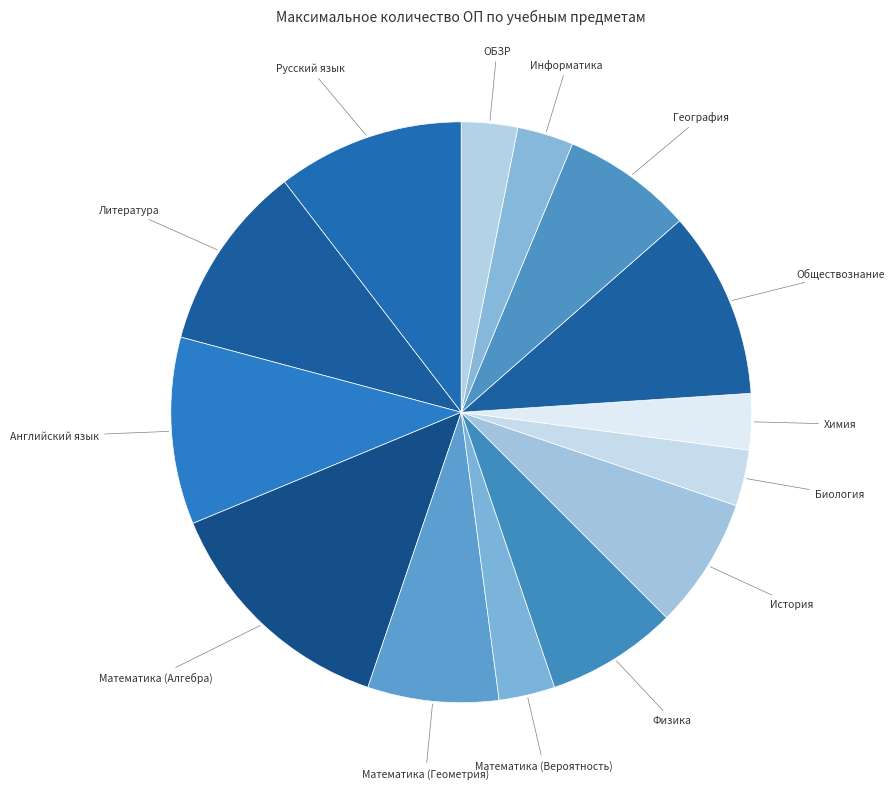

Between Литература and Химия, which is larger?

Литература